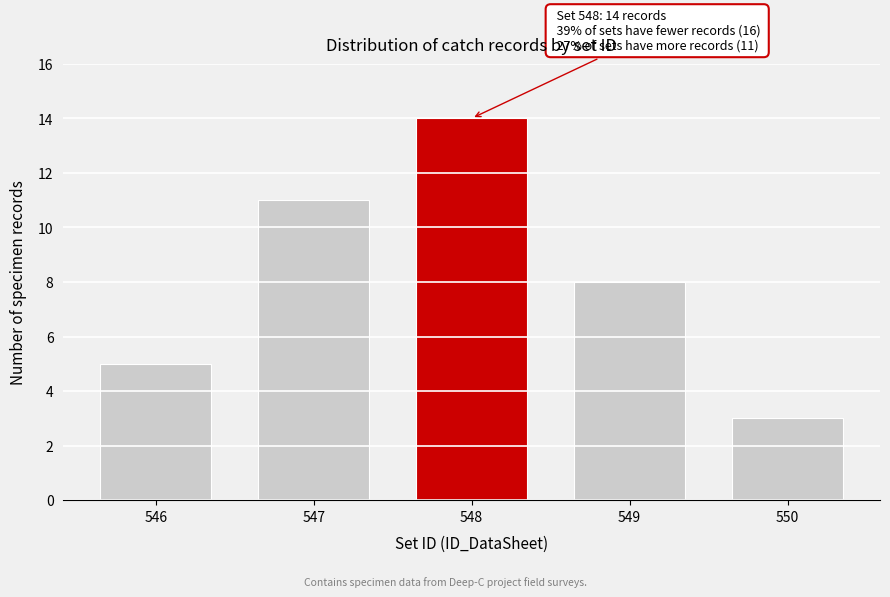

Reading right to left, list all the values displayed in this chart.

3	8	14	11	5